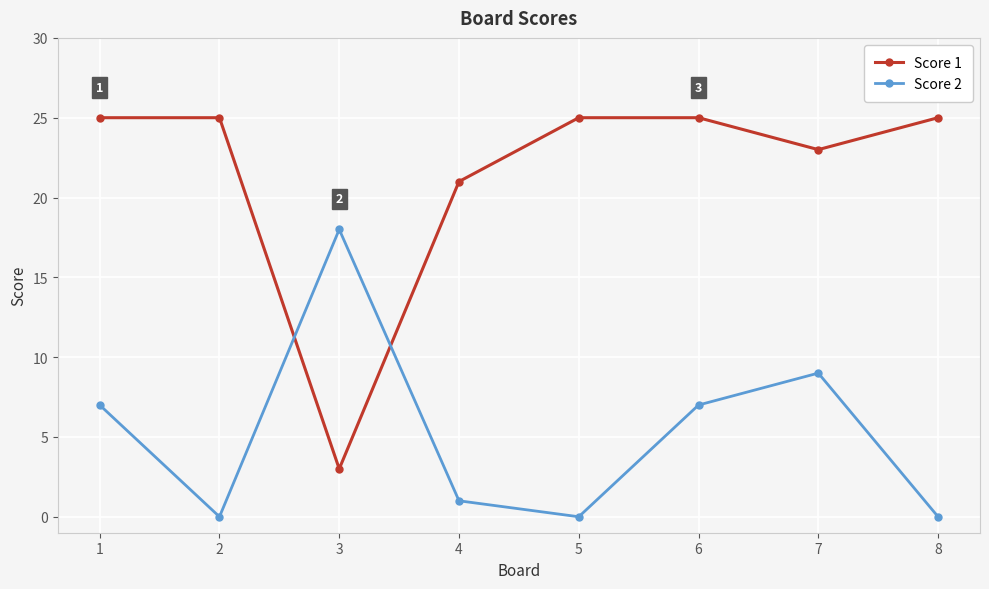

True or false: Score 2 has more than 1 points higher than both neighbors.

True